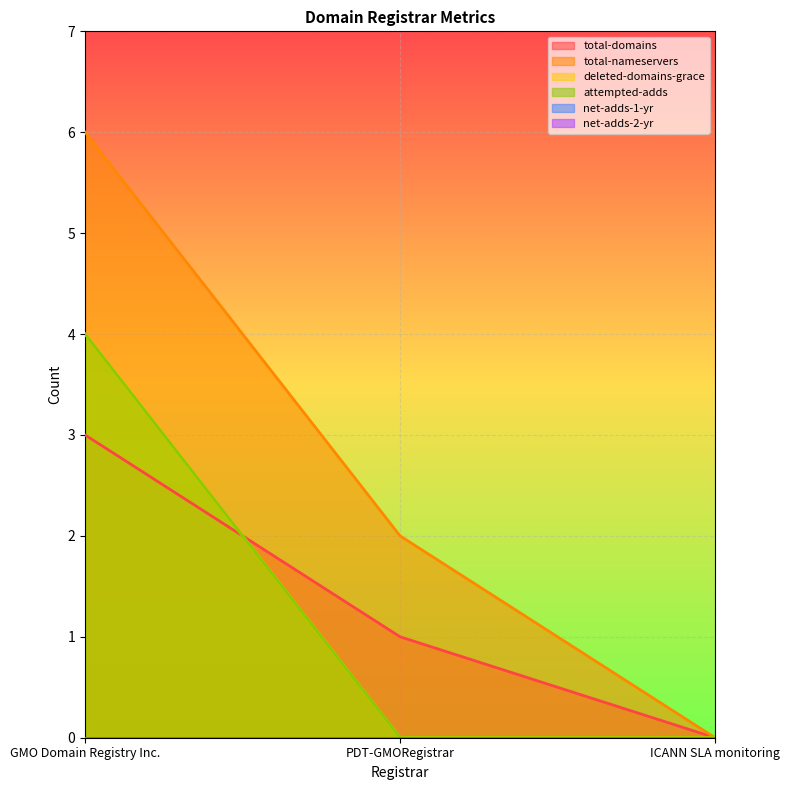

How many values in the total-nameservers series exceed 2?

1